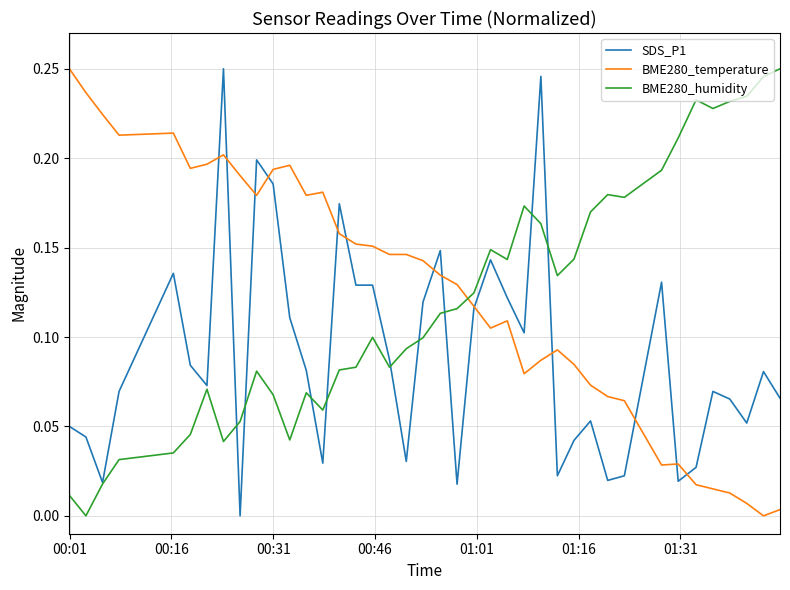

How many lines are shown in the chart?

3